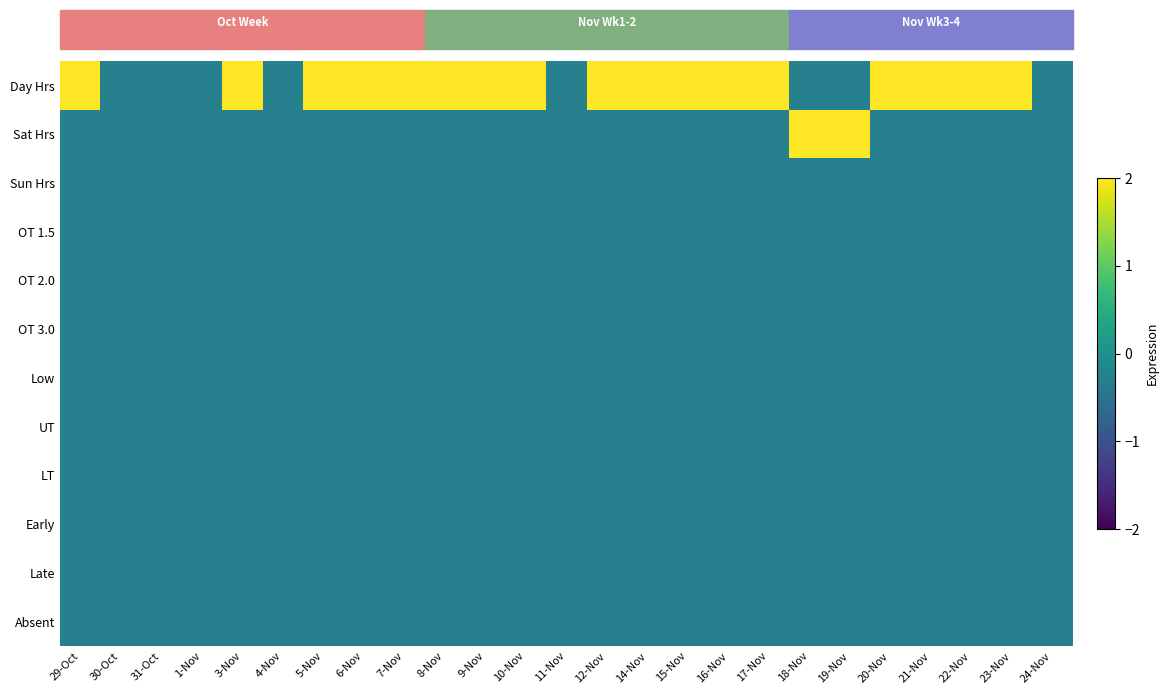

Which series has the largest range (max minus min)?

Day Hrs